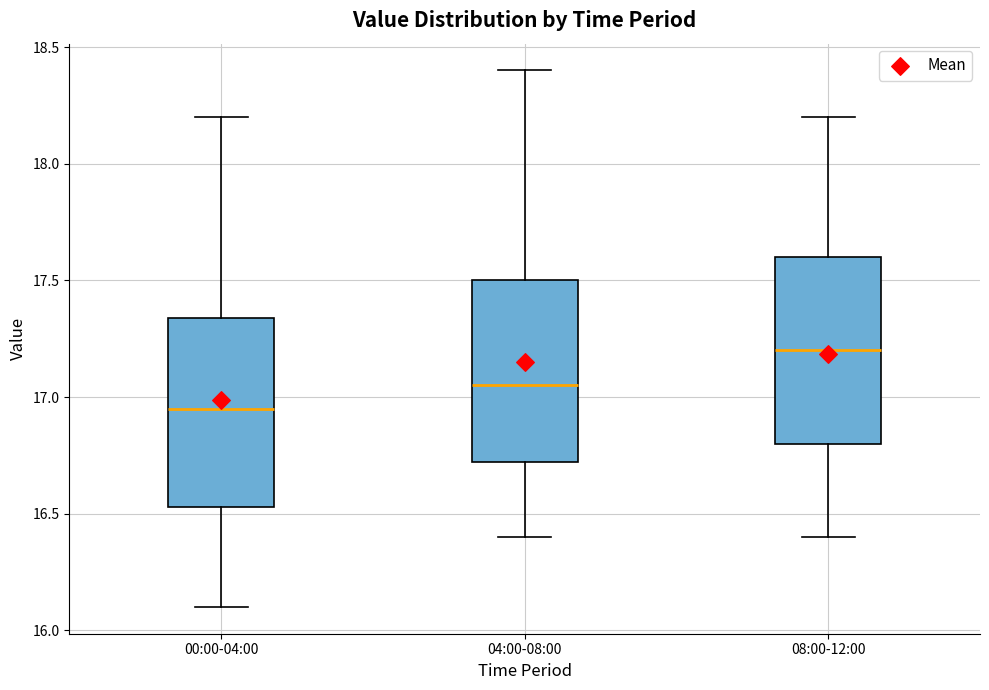

Reading left to right, read every box against the y-axis: the position of its median line, the range the box covers, and the ends of its whiskers. The values are not printed on the chart, so give them approximately, as read against the axis.

00:00-04:00: median 16.95, box 16.55 to 17.35, whiskers 16.10 to 18.20
04:00-08:00: median 17.05, box 16.70 to 17.50, whiskers 16.40 to 18.40
08:00-12:00: median 17.20, box 16.80 to 17.60, whiskers 16.40 to 18.20